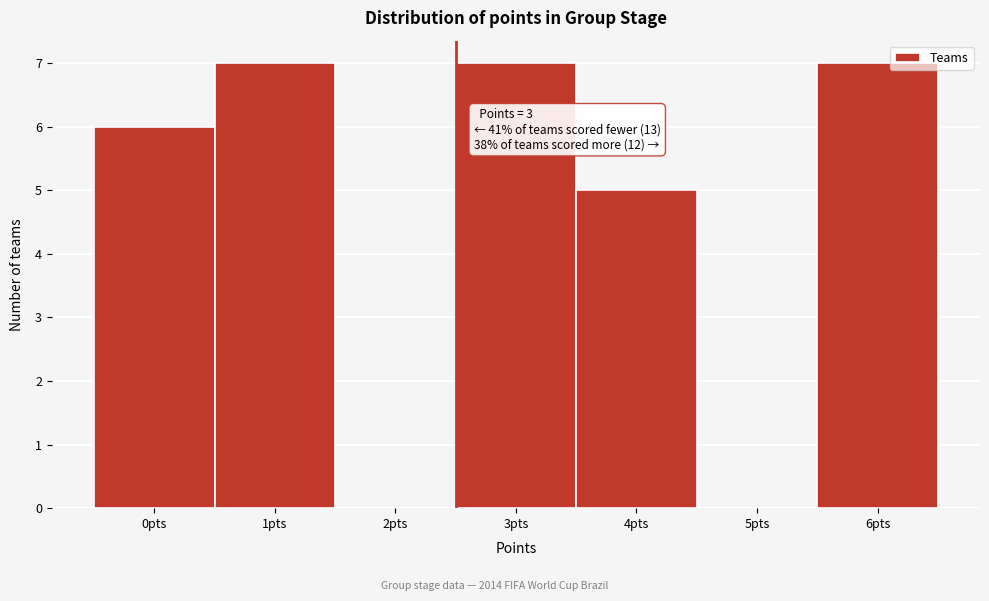

Reading left to right, what are all the values shown in this chart?

0pts=6	1pts=7	2pts=0	3pts=7	4pts=5	5pts=0	6pts=7